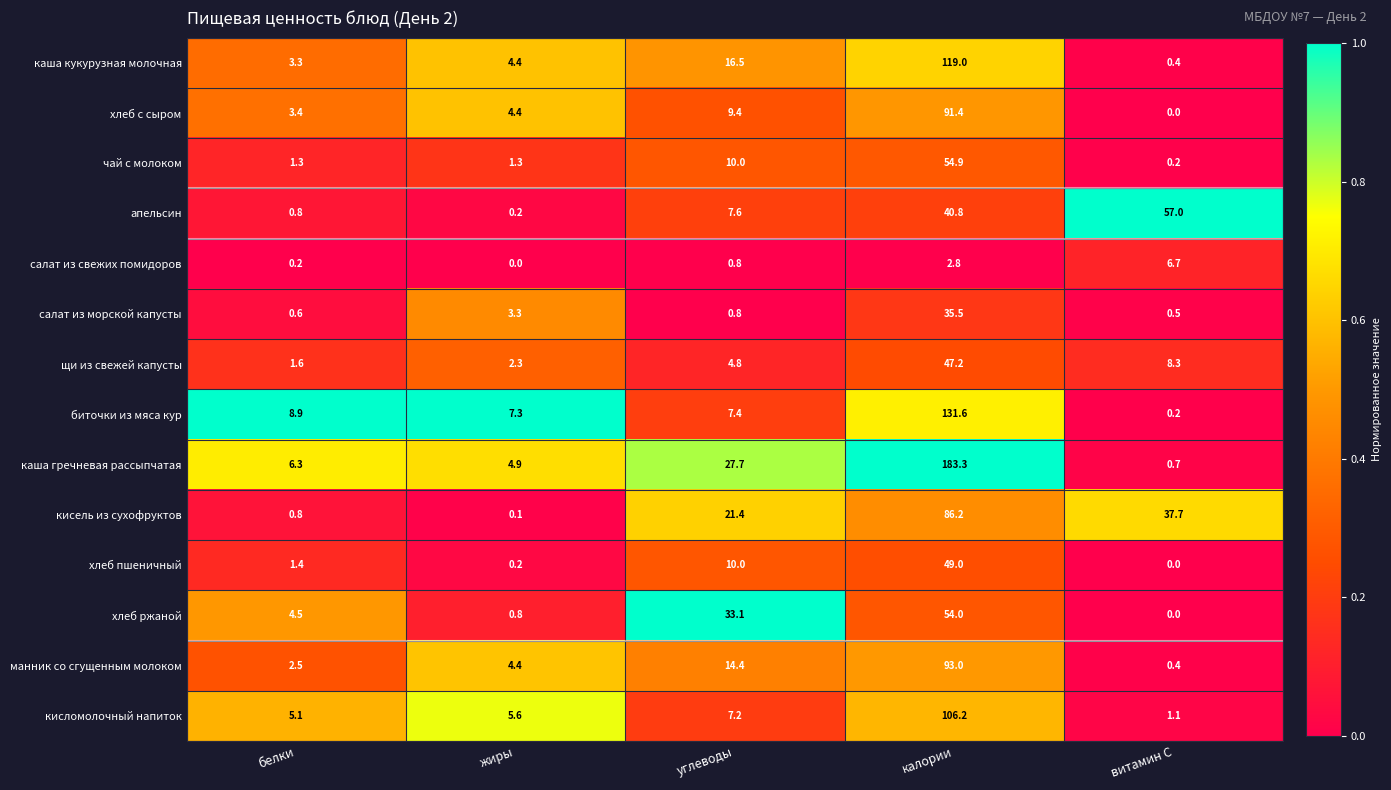

At which category does the chart reach its peak across all series?

калории